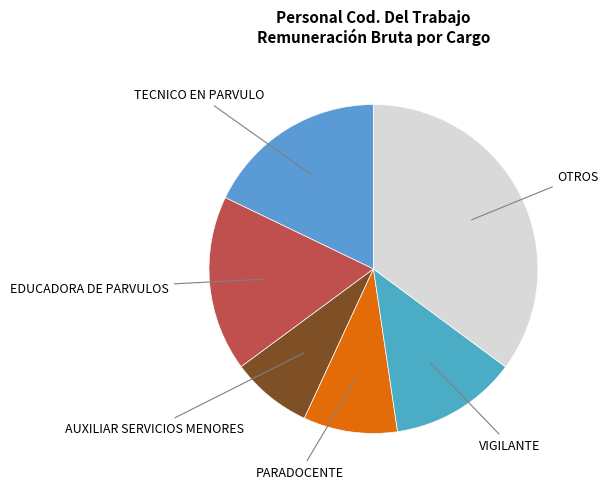

How many segments does this pie chart have?

6